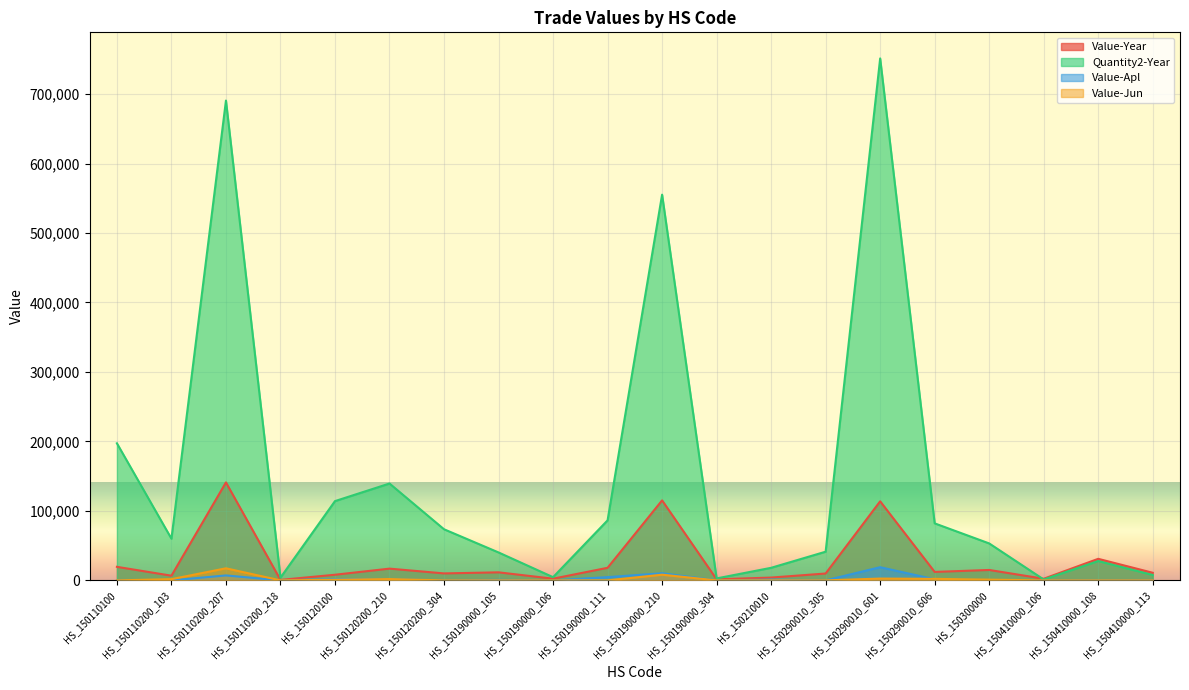

Rank the series by their maximum value, from highest to lowest.

Quantity2-Year, Value-Year, Value-Apl, Value-Jun